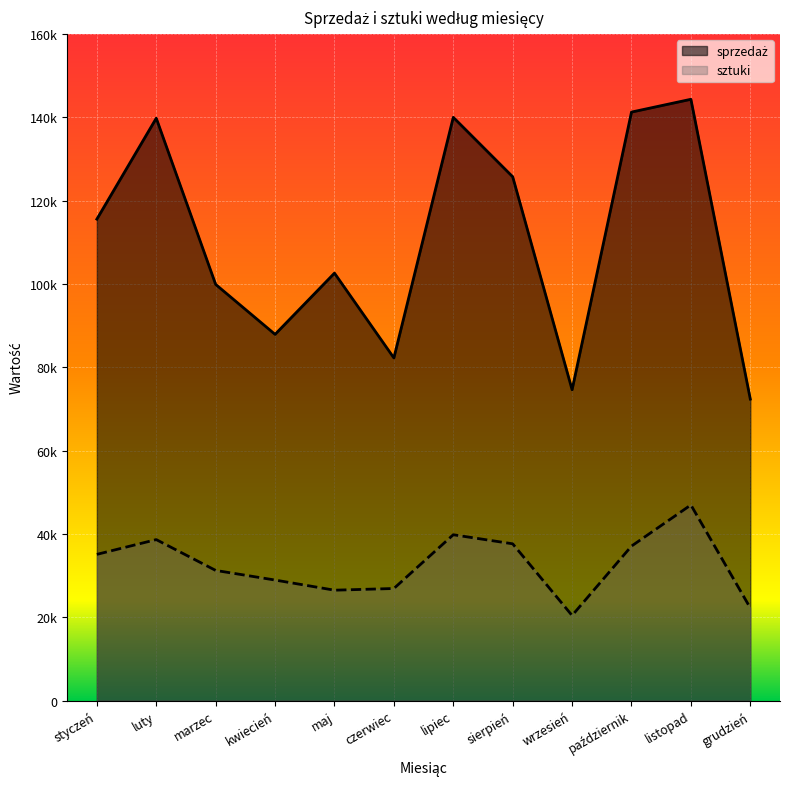

How many data points does each series have?

12